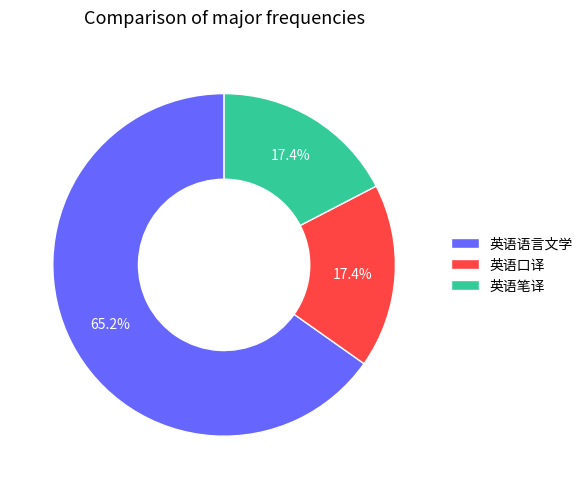

How many slices are in this pie chart?

3